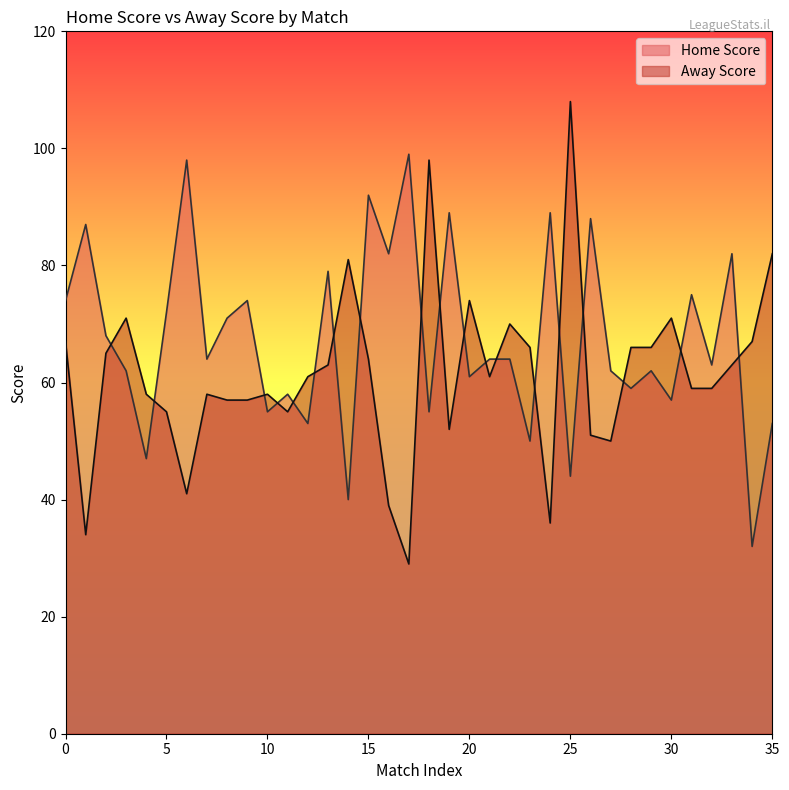

How many times do Home Score and Away Score cross each other?

19